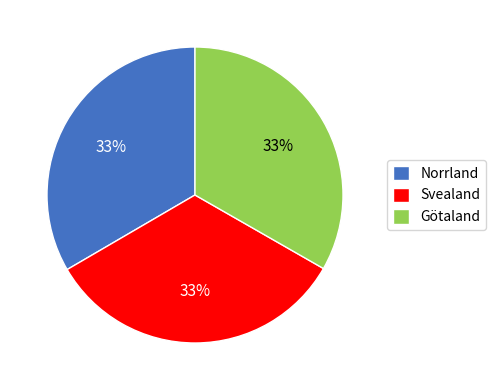

Is there any slice that represents more than half of the pie?

No